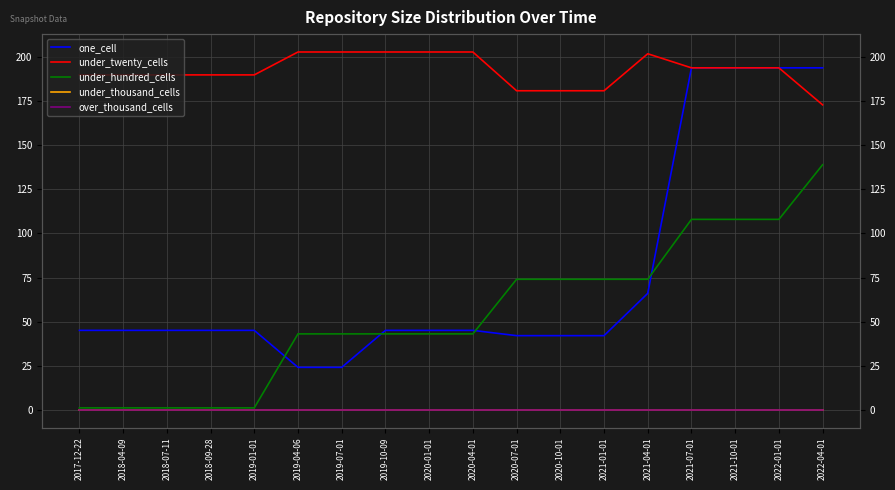

What is the greatest value displayed?

203